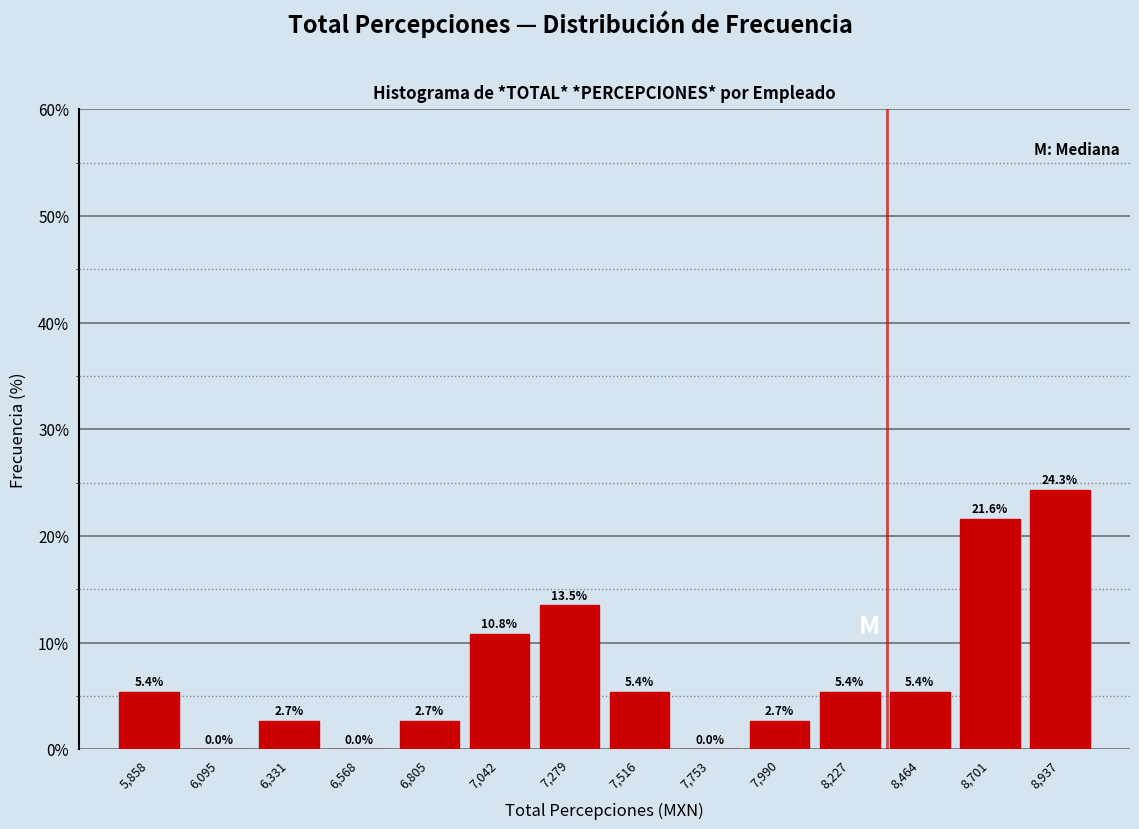

How tall is the bar that spans 8600 to 8800 on the x-axis? The bar edges are not printed on the chart, so give them approximately, as read against the axis.

21.6